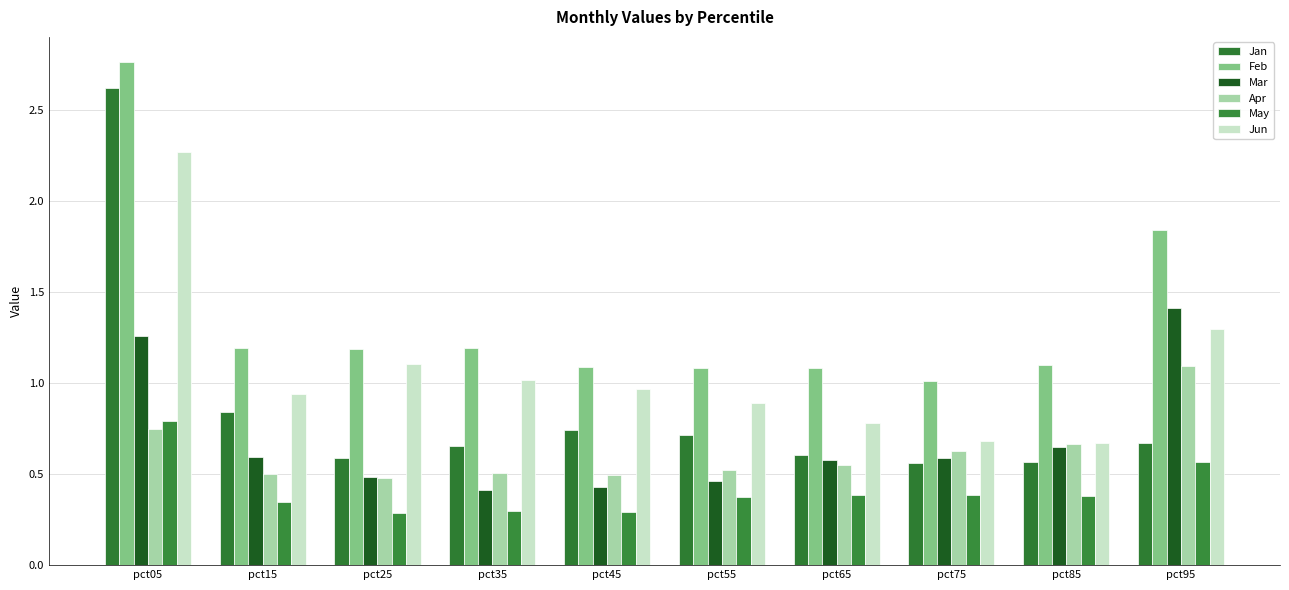

At pct65, list the series in order from largest to smallest.

Feb, Jun, Jan, Mar, Apr, May